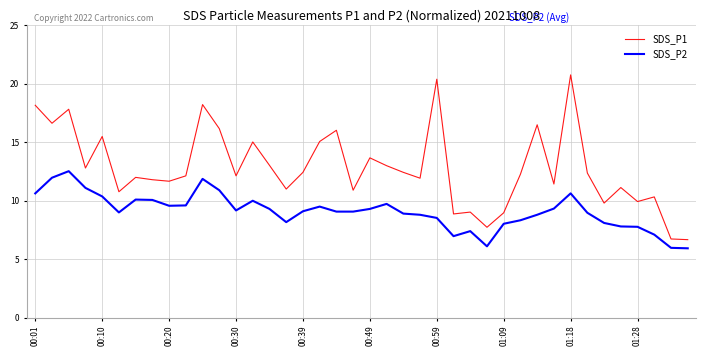

True or false: SDS_P2 and SDS_P1 intersect in this chart.

False